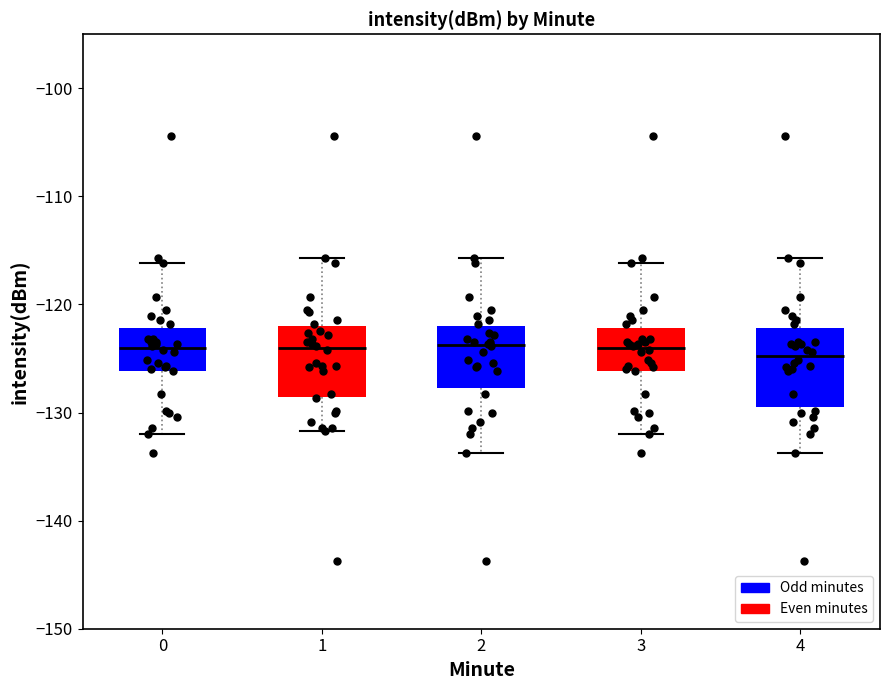

Reading left to right, transcribe this box plot: for each box, give where its median line is, the range the box spans, and where its two whiskers end, as read against the y-axis. The values are not printed on the chart, so give them approximately, as read against the axis.

0: median -124, box -126 to -122, whiskers -132 to -116
1: median -124, box -129 to -122, whiskers -132 to -116
2: median -124, box -128 to -122, whiskers -134 to -116
3: median -124, box -126 to -122, whiskers -132 to -116
4: median -125, box -129 to -122, whiskers -134 to -116